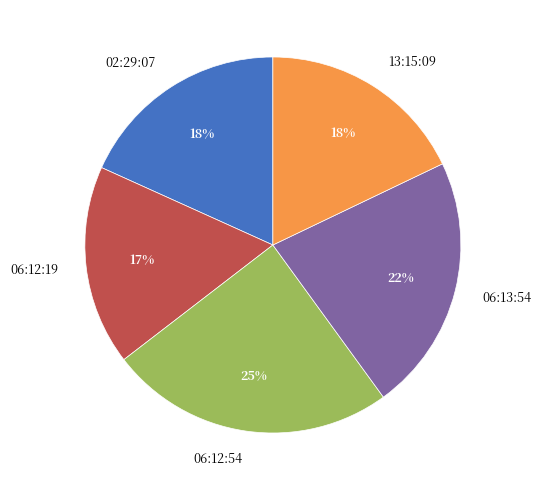

Which slice is the smallest?

06:12:19